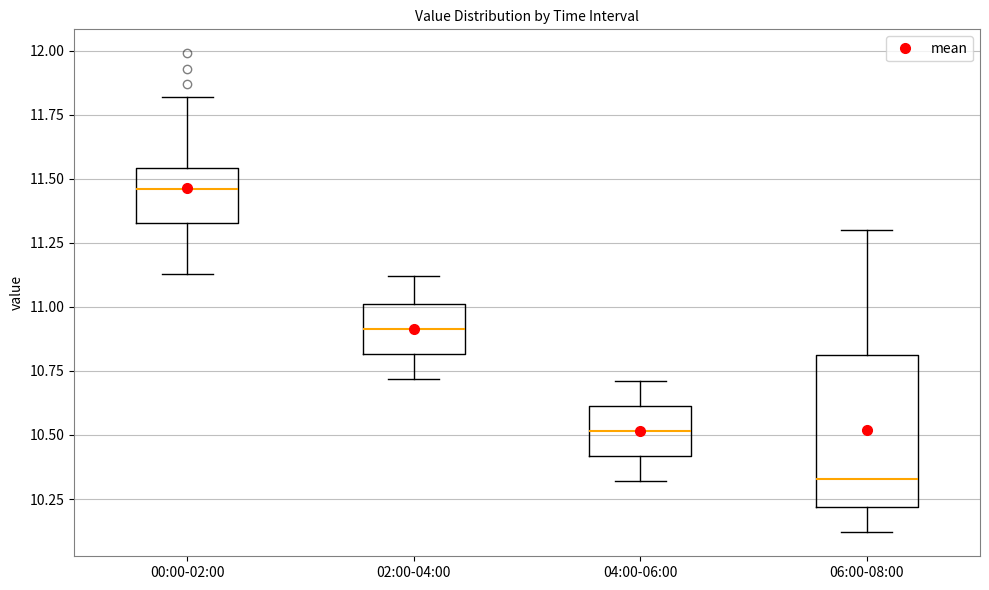

Which box is the tallest, from its lower edge to its upper edge?

06:00-08:00